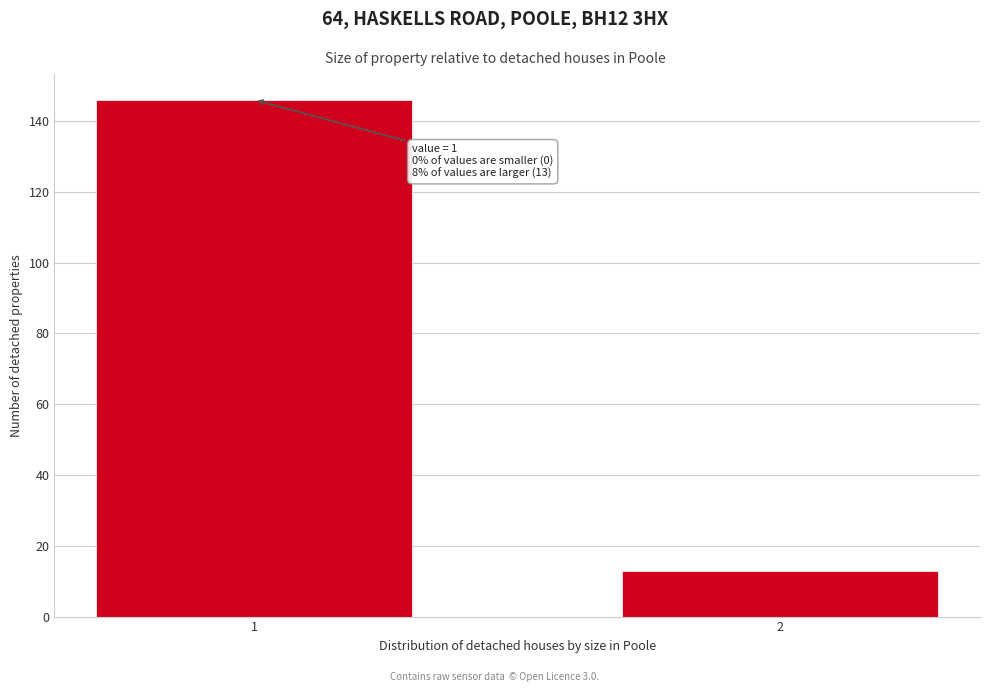

Reading right to left, list all the values displayed in this chart.

2=13	1=146